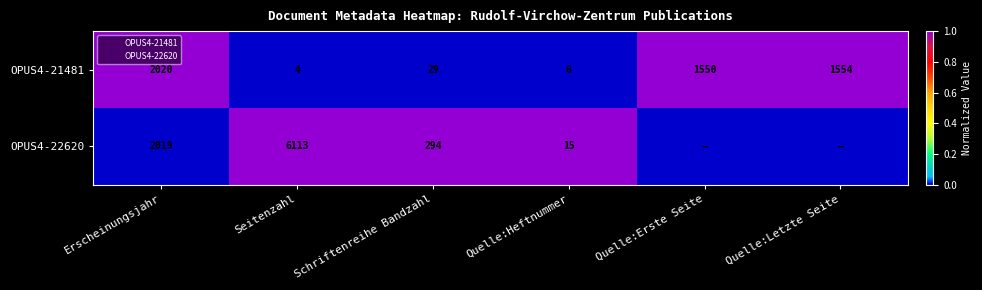

Is it true that OPUS4-22620 equals 2 at Schriftenreihe Bandzahl?

False